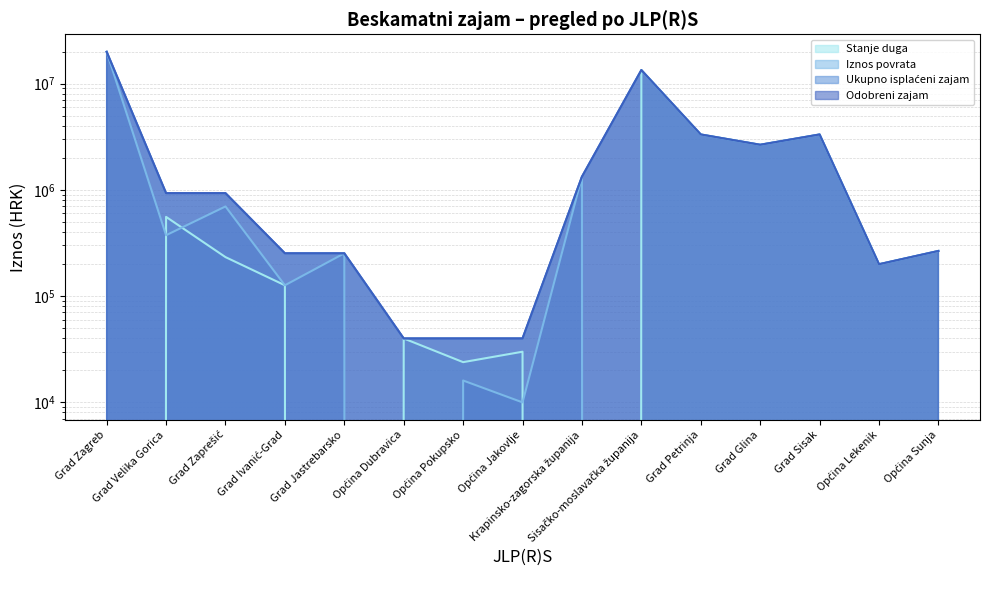

Reading right to left, what are all the values shown in this chart?

Odobreni zajam: Općina Sunja=265445.6	Općina Lekenik=199084.2	Grad Sisak=3318070.2	Grad Glina=2654456.2	Grad Petrinja=3318070.2	Sisačko-moslavačka županija=13405003.7	Krapinsko-zagorska županija=1327228.1	Općina Jakovlje=39816.8	Općina Pokupsko=39816.8	Općina Dubravica=39816.8	Grad Jastrebarsko=252173.3	Grad Ivanić-Grad=252173.3	Grad Zaprešić=929059.7	Grad Velika Gorica=929059.7	Grad Zagreb=19908421.3
Ukupno isplaćeni zajam: Općina Sunja=265445.6	Općina Lekenik=199084.2	Grad Sisak=3318070.2	Grad Glina=2654456.2	Grad Petrinja=3318070.2	Sisačko-moslavačka županija=13405003.7	Krapinsko-zagorska županija=1327228.1	Općina Jakovlje=39816.8	Općina Pokupsko=39816.8	Općina Dubravica=39816.8	Grad Jastrebarsko=252173.3	Grad Ivanić-Grad=252173.3	Grad Zaprešić=929059.7	Grad Velika Gorica=929059.7	Grad Zagreb=19908421.3
Iznos povrata: Općina Sunja=0.0	Općina Lekenik=0.0	Grad Sisak=0.0	Grad Glina=0.0	Grad Petrinja=0.0	Sisačko-moslavačka županija=0.0	Krapinsko-zagorska županija=1327228.1	Općina Jakovlje=9954.2	Općina Pokupsko=16000.0	Općina Dubravica=0.0	Grad Jastrebarsko=252173.3	Grad Ivanić-Grad=126086.7	Grad Zaprešić=696794.8	Grad Velika Gorica=373311.0	Grad Zagreb=19908421.3
Stanje duga: Općina Sunja=265445.6	Općina Lekenik=199084.2	Grad Sisak=3318070.2	Grad Glina=2654456.2	Grad Petrinja=3318070.2	Sisačko-moslavačka županija=13405003.7	Krapinsko-zagorska županija=0.0	Općina Jakovlje=29862.6	Općina Pokupsko=23816.8	Općina Dubravica=39816.8	Grad Jastrebarsko=0.0	Grad Ivanić-Grad=126086.6	Grad Zaprešić=232264.9	Grad Velika Gorica=555748.6	Grad Zagreb=0.0